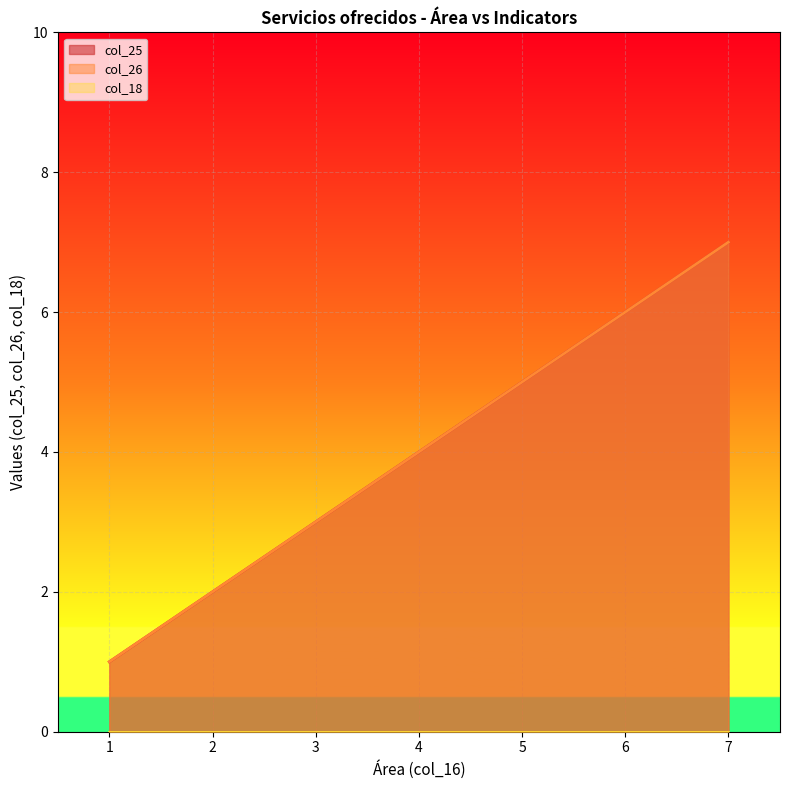

What value does the col_26 series have at 7?

7